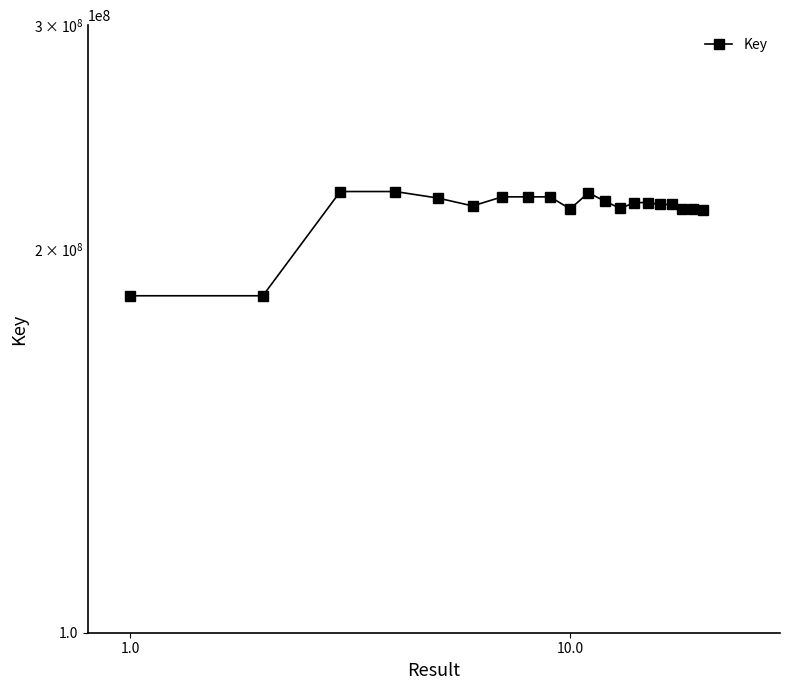

What is the sum of all values?

4292326492